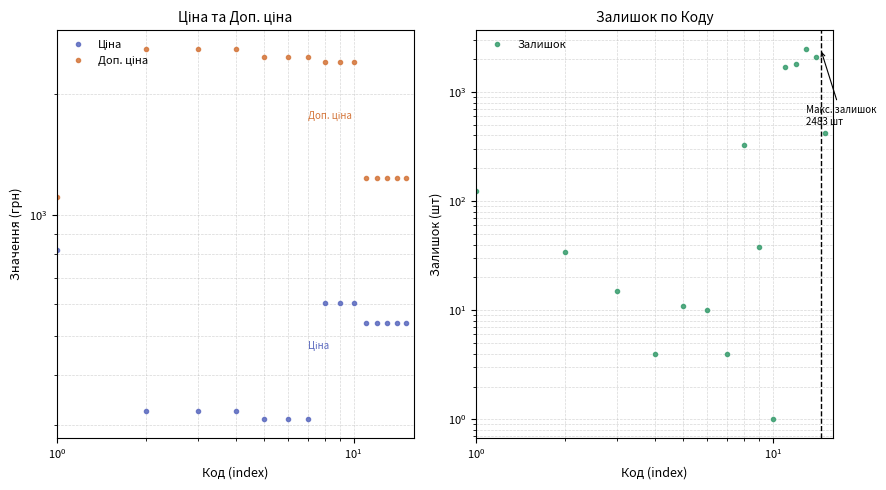

Which series has the largest total across all categories?

Доп. ціна